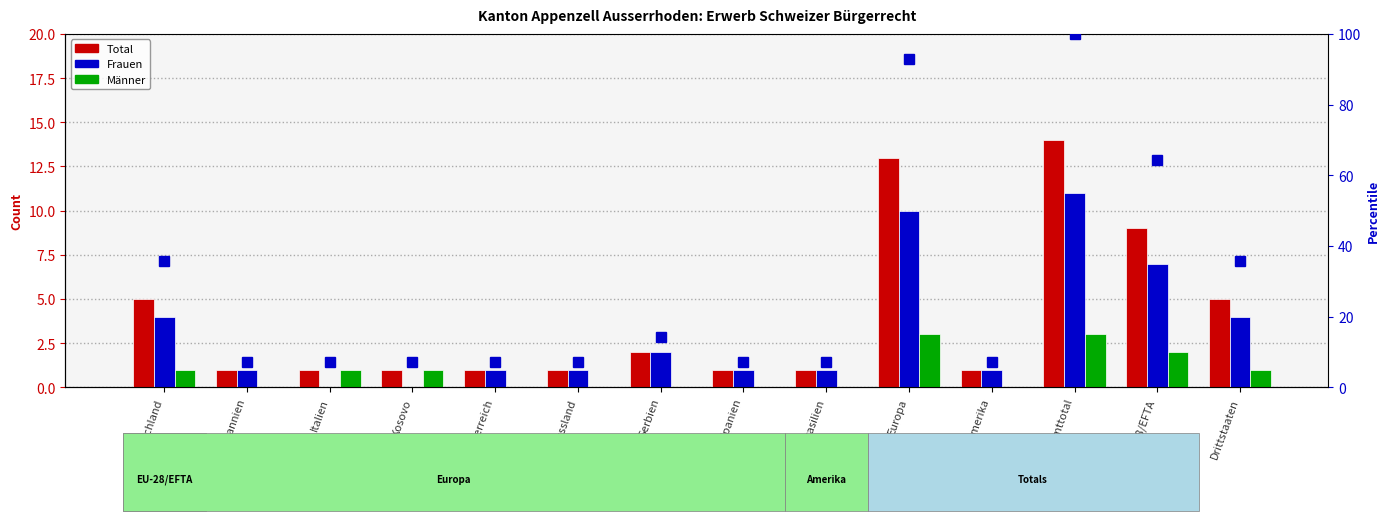

How many categories are shown in the chart?

14